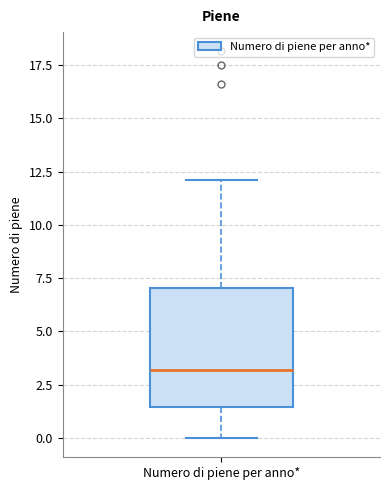

Read this box plot against the y-axis: the position of the median line, the range covered by the box, and the ends of both whiskers. The values are not printed on the chart, so give them approximately, as read against the axis.

median 3.0, box 1.5 to 7.0, whiskers 0.0 to 12.0